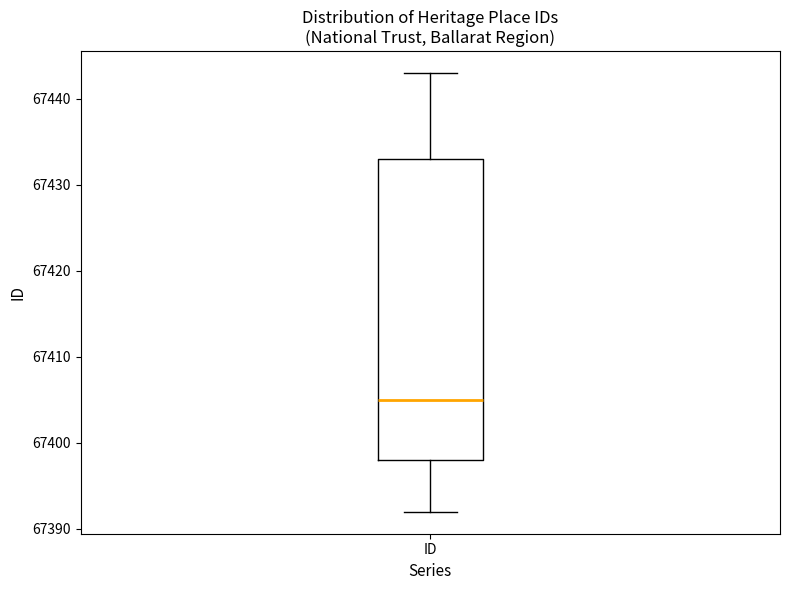

Where does the lower whisker of the box for ID end on the y-axis? The values are not printed on the chart, so give them approximately, as read against the axis.

67392